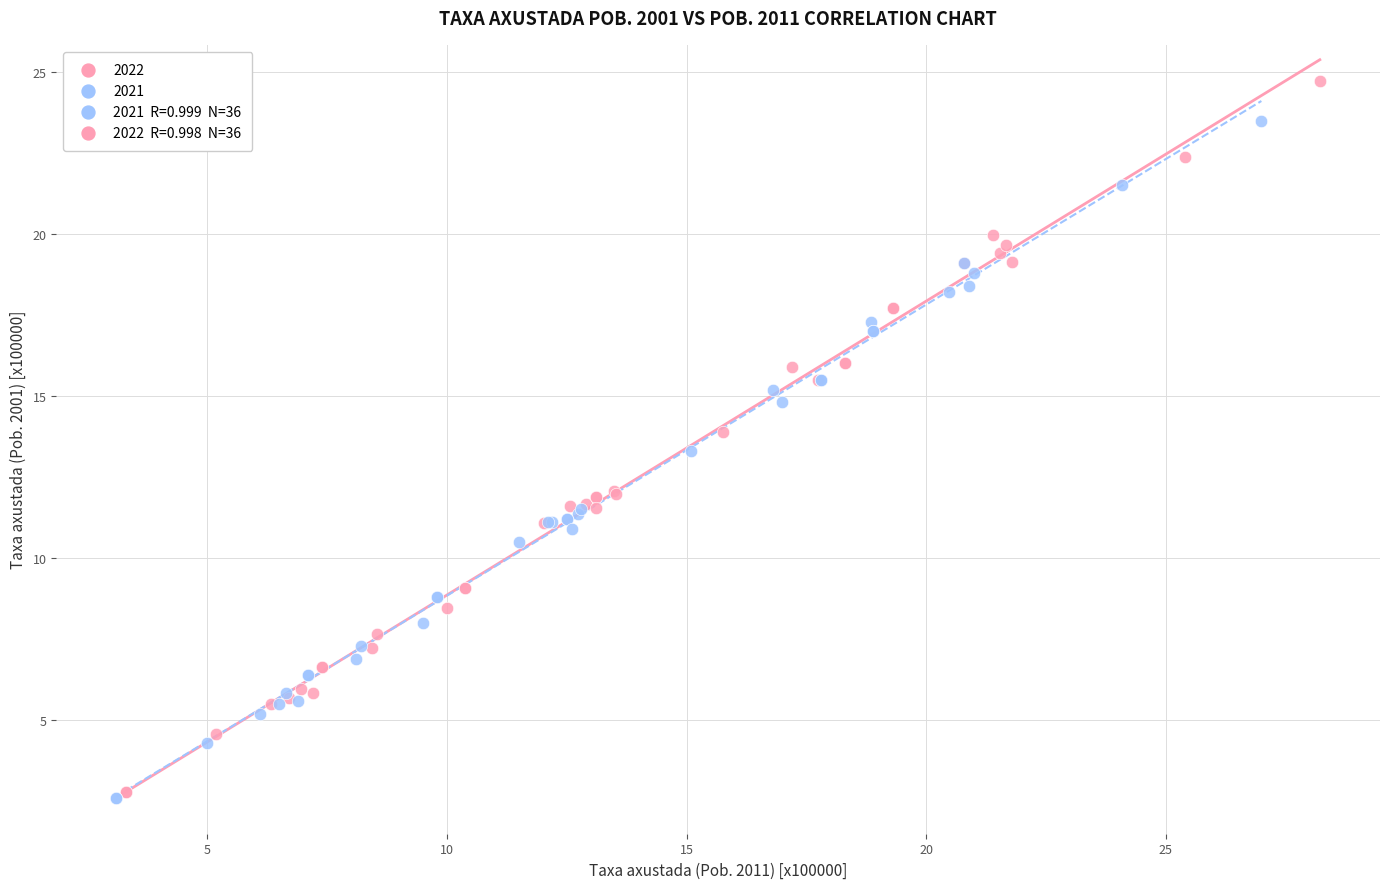

Which series reaches the maximum Y coordinate?

2022